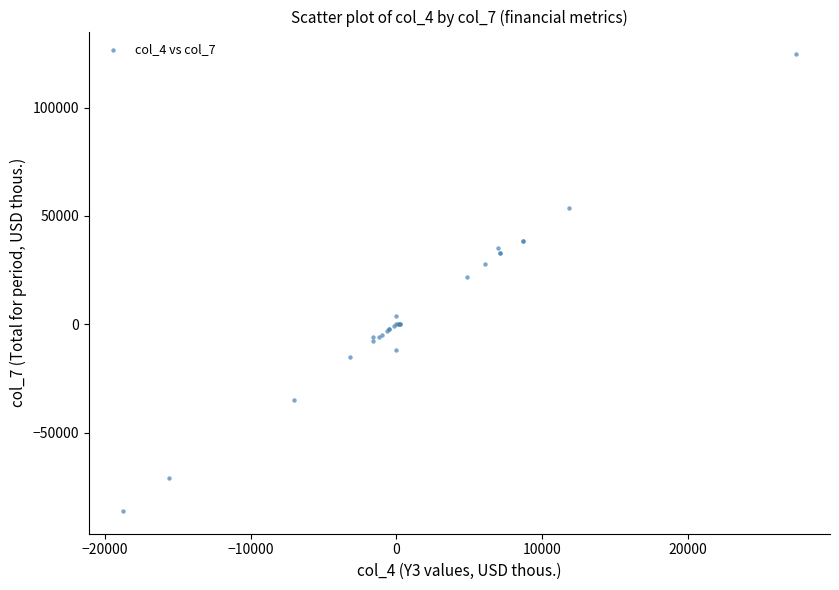

What Y value in the scatter plot is closest to 19255?

21994.7